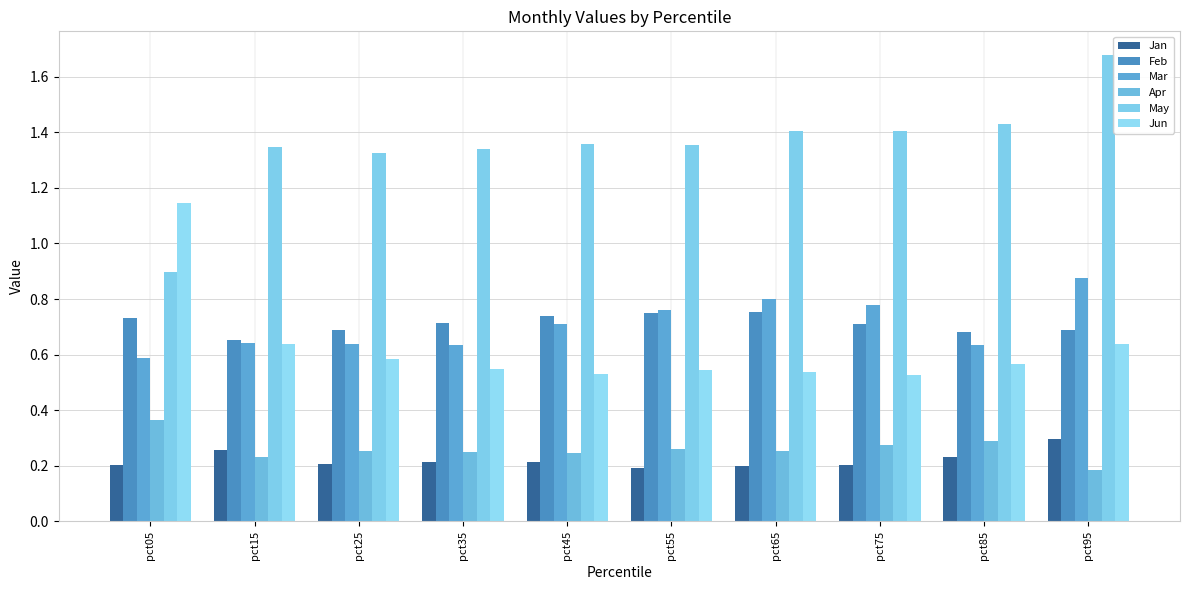

Is the value of Apr at pct45 greater than the value of Jan at pct05?

Yes